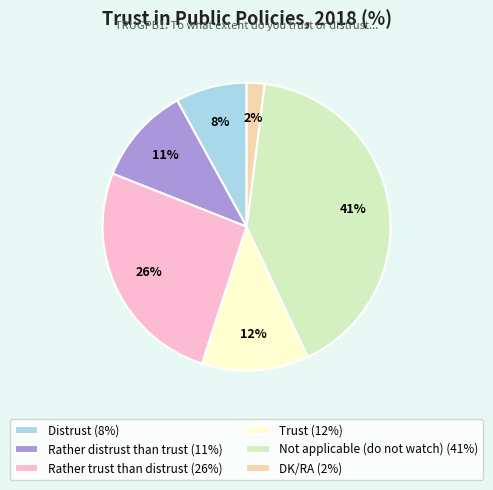

The Rather distrust than trust (11%) slice represents 11% of the pie. True or false?

True